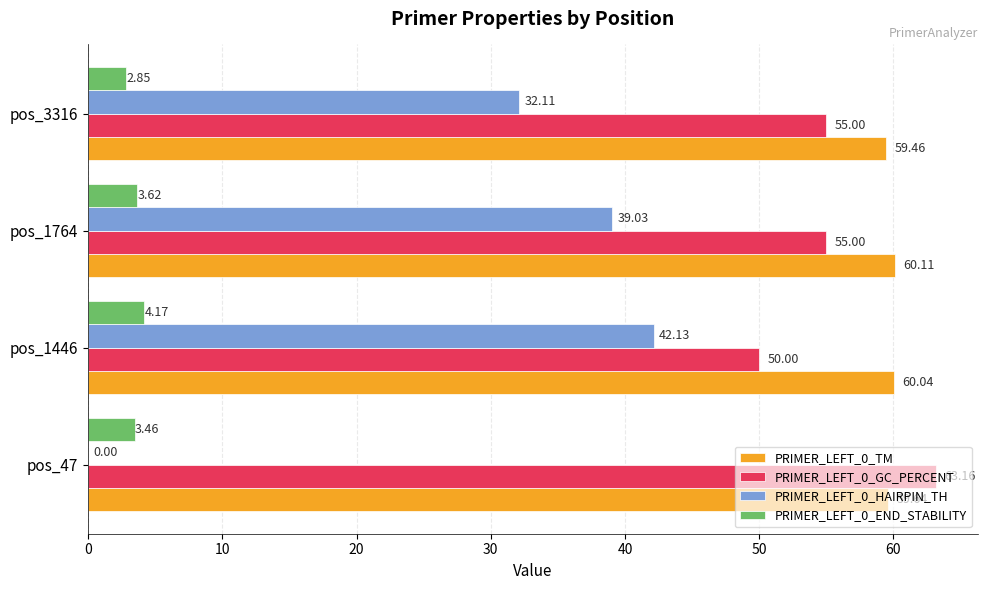

At which category is the sum across all series the highest?

pos_1764